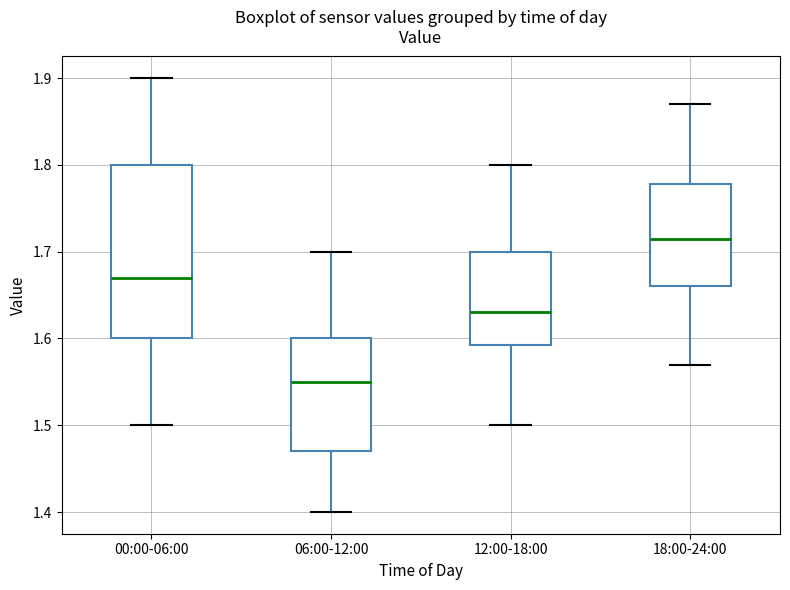

Which box is the tallest, from its lower edge to its upper edge?

00:00-06:00